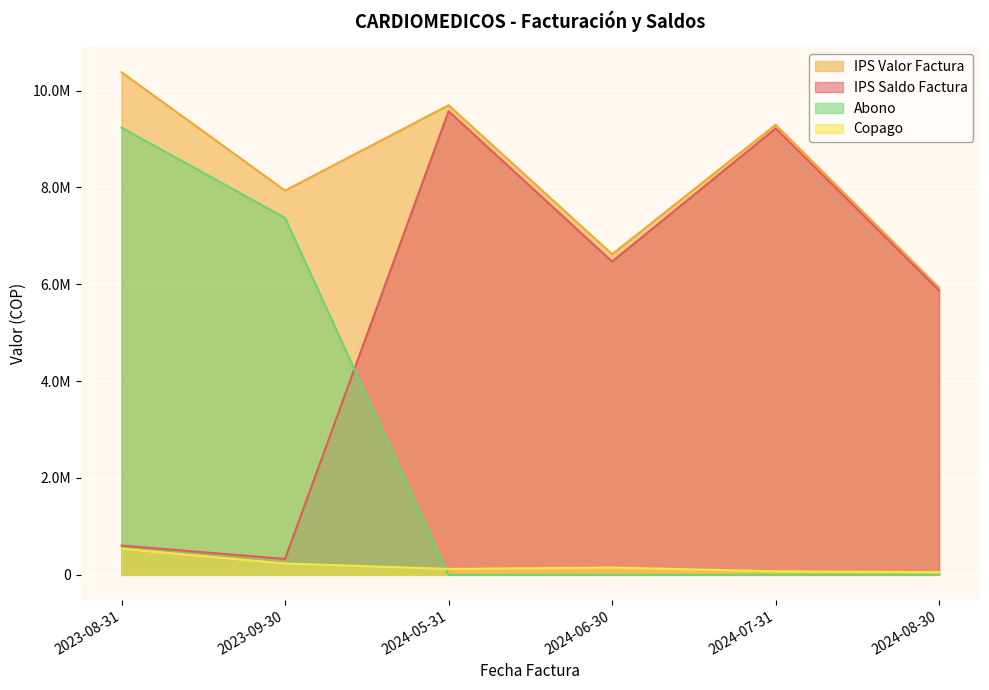

List the labels in order of Abono value, smallest first.

2024-05-31, 2024-06-30, 2024-07-31, 2024-08-30, 2023-09-30, 2023-08-31